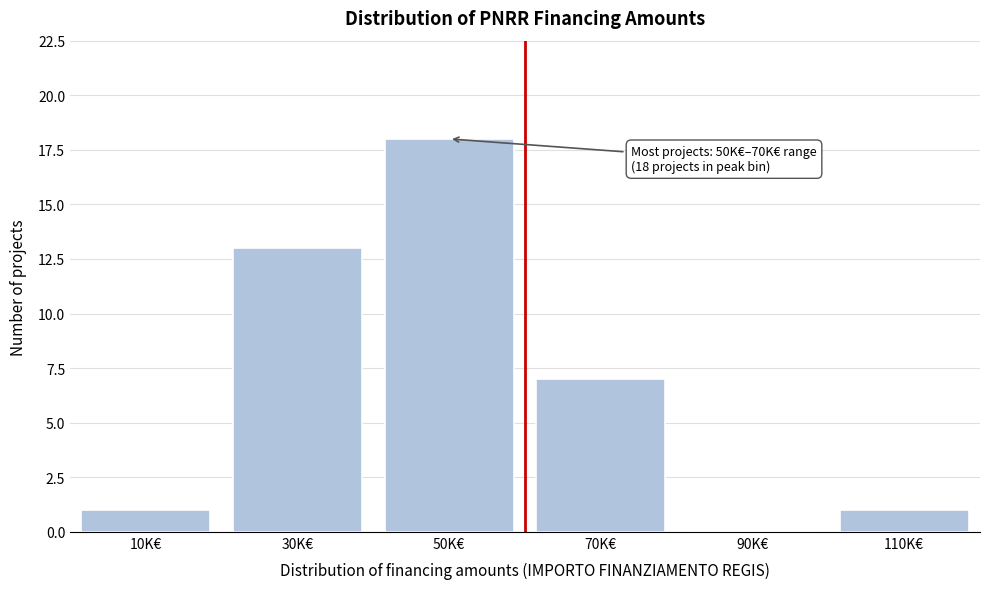

Reading left to right, what are all the values shown in this chart?

10K€=1	30K€=13	50K€=18	70K€=7	90K€=0	110K€=1